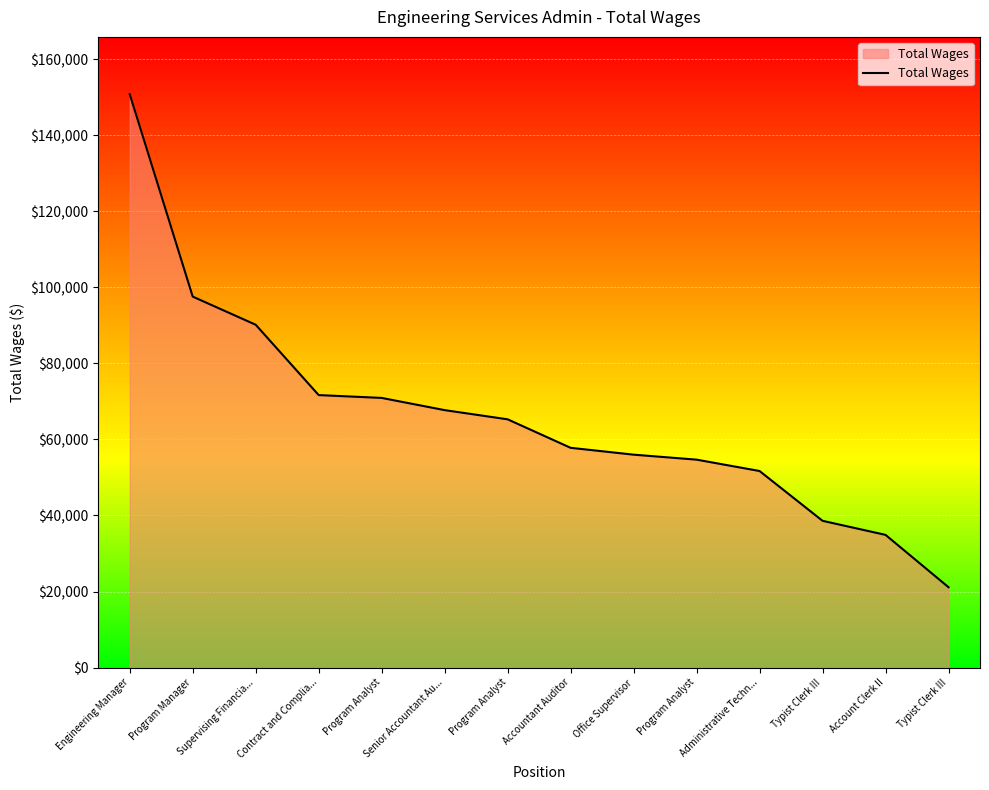

List the labels in order of value, largest first.

Engineering Manager, Program Manager, Supervising Financia..., Contract and Complia..., Program Analyst, Senior Accountant Au..., Program Analyst, Accountant Auditor, Office Supervisor, Program Analyst, Administrative Techn..., Typist Clerk III, Account Clerk II, Typist Clerk III